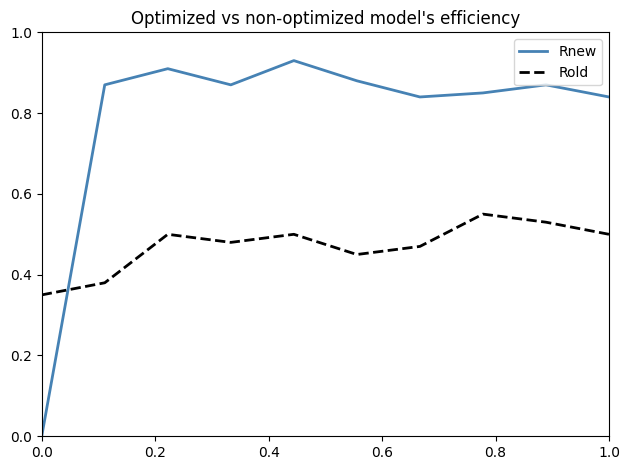

What is the difference between the second highest and second lowest values in the Rnew series?

0.1